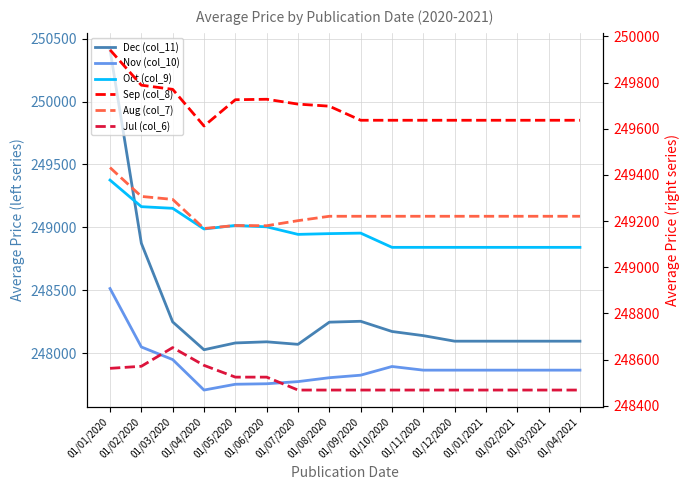

What are all the series names shown in the legend?

Dec (col_11), Nov (col_10), Oct (col_9), Sep (col_8), Aug (col_7), Jul (col_6)